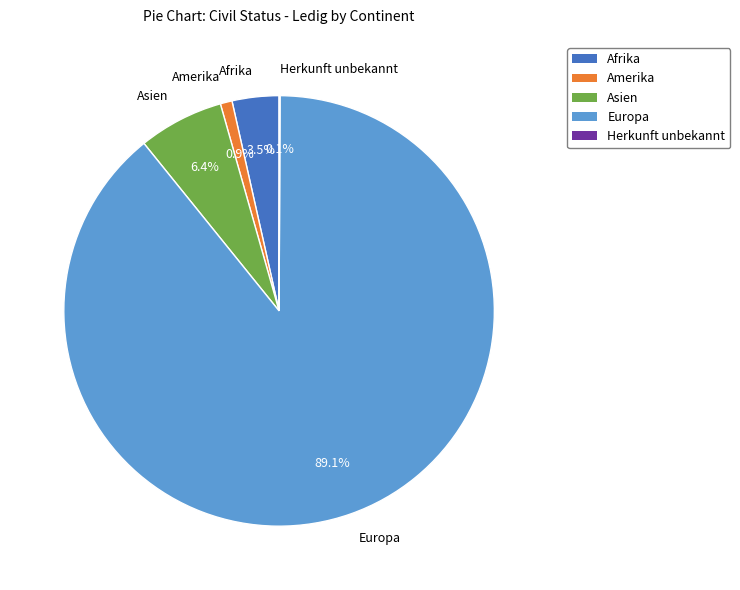

Which has a higher value, Amerika or Asien?

Asien